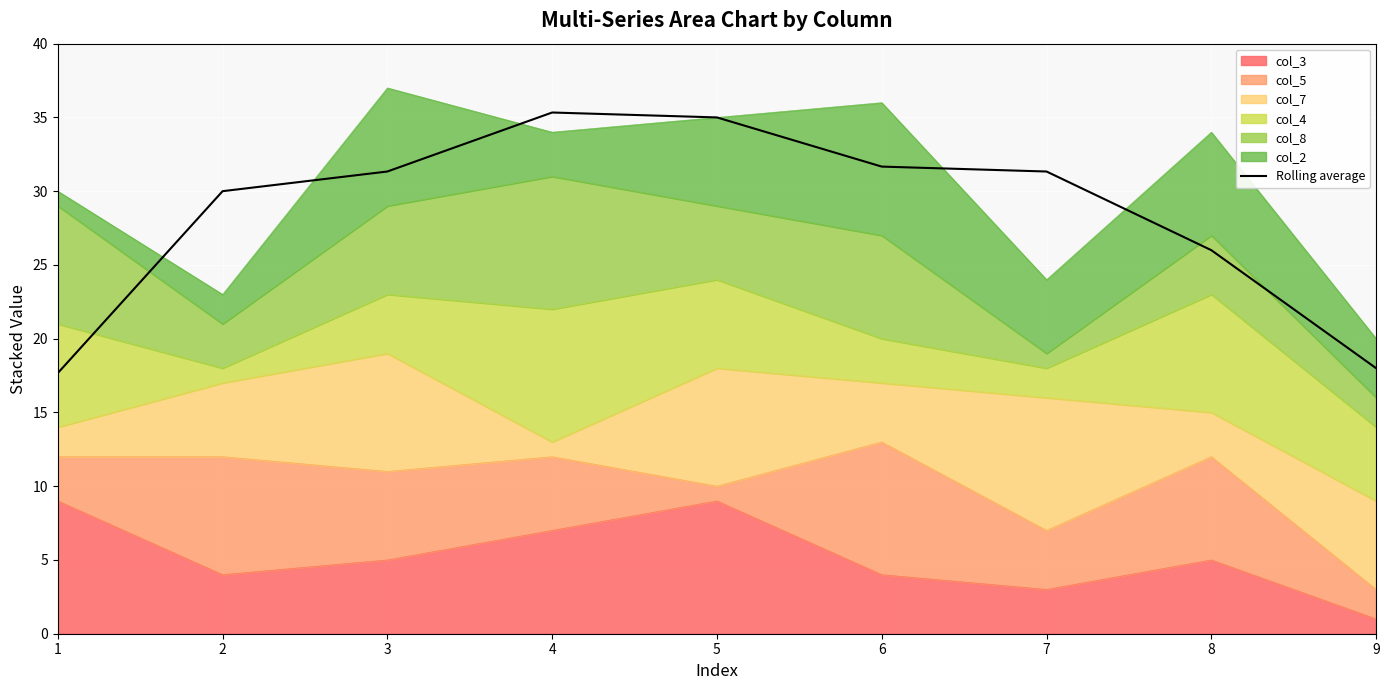

The chart shows a value of 15.6 at 7. True or false?

False